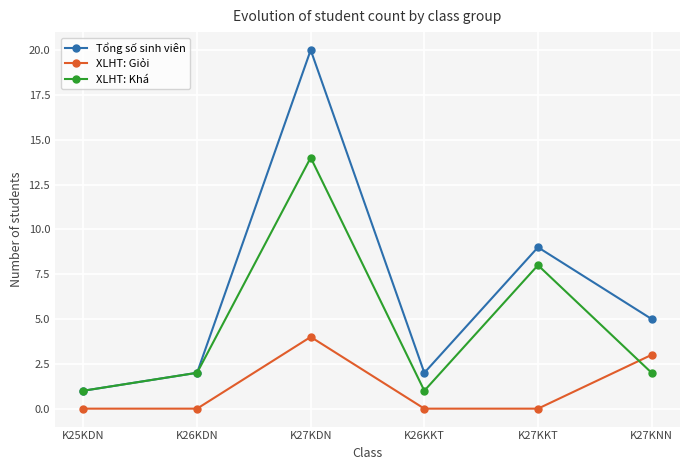

How many times do XLHT: Khá and XLHT: Giỏi cross each other?

1